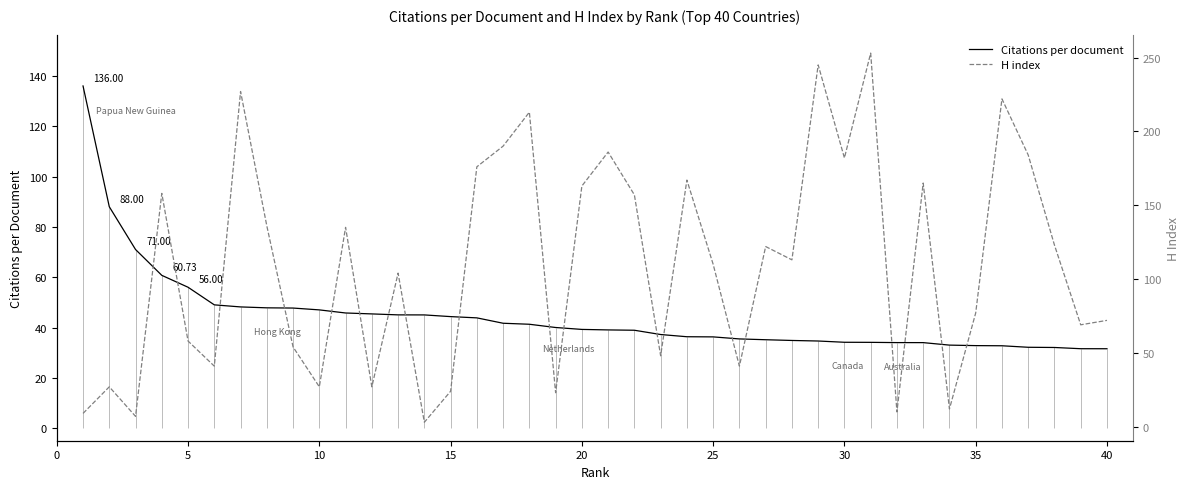

What is the maximum value shown in the chart?

253.0